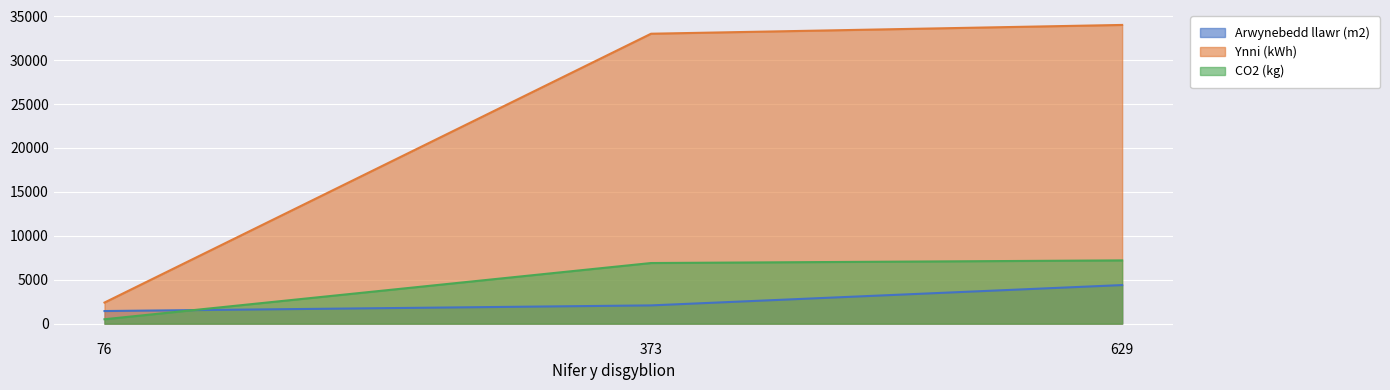

Does the chart display data point markers on the line(s)?

No